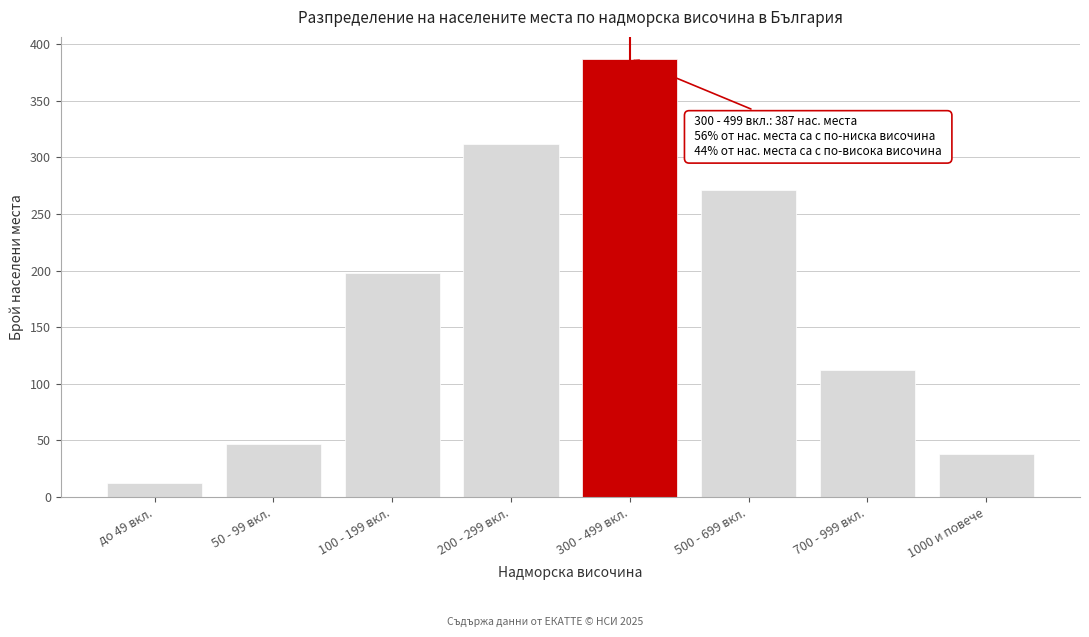

Reading left to right, what are all the values shown in this chart?

12	47	198	312	387	271	112	38